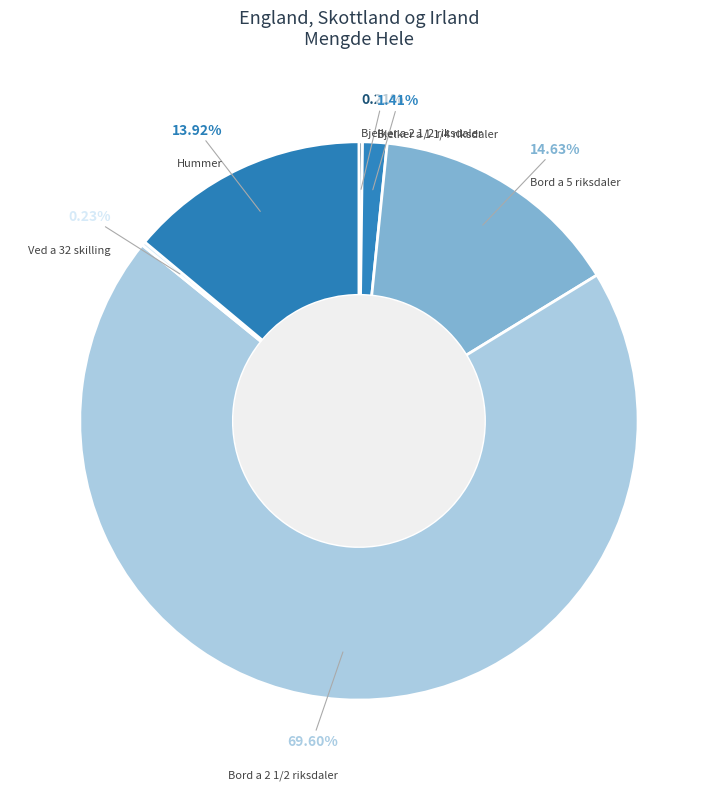

Combined, do Hummer and Bord a 5 riksdaler account for over 50%?

No